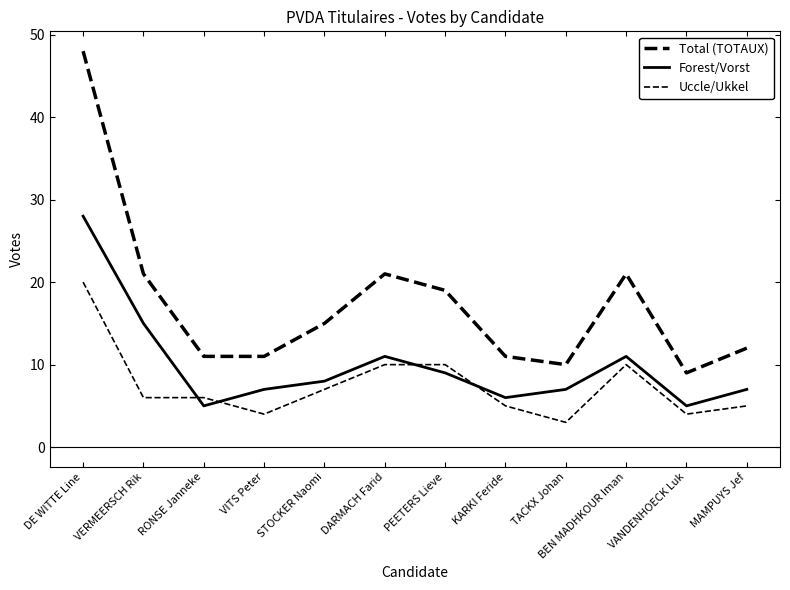

Reading left to right, extract all data points from this chart.

Total (TOTAUX): 48	21	11	11	15	21	19	11	10	21	9	12
Forest/Vorst: 28	15	5	7	8	11	9	6	7	11	5	7
Uccle/Ukkel: 20	6	6	4	7	10	10	5	3	10	4	5